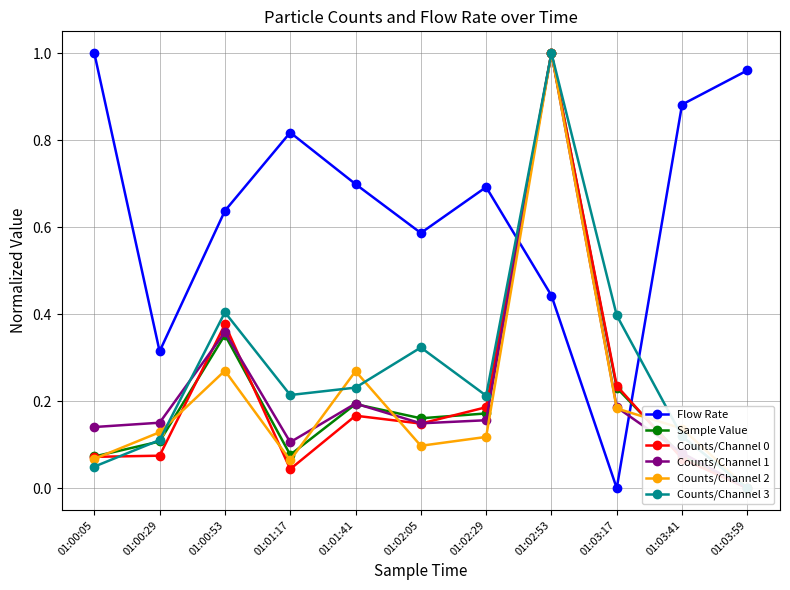

List the labels in order of Sample Value value, largest first.

01:02:53, 01:00:53, 01:03:17, 01:01:41, 01:02:29, 01:02:05, 01:00:29, 01:01:17, 01:03:41, 01:00:05, 01:03:59